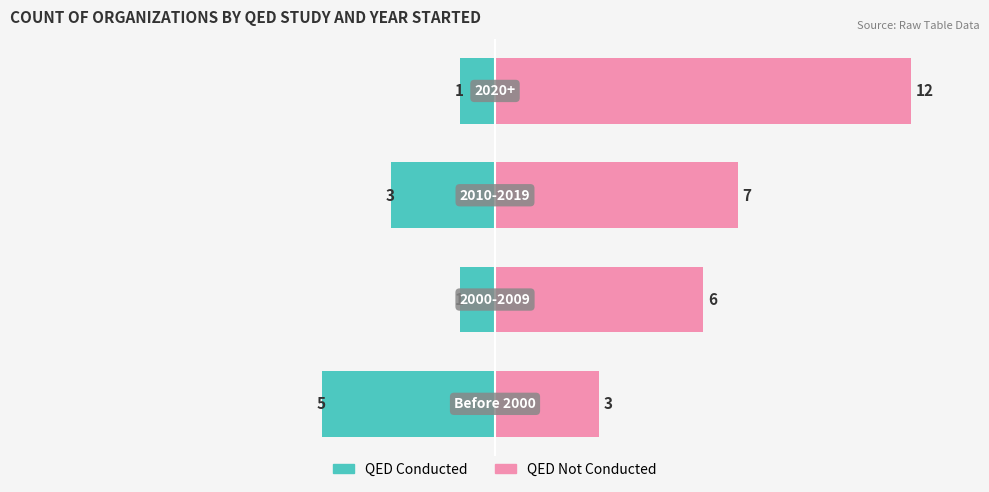

Reading left to right, what are all the values shown in this chart?

QED Conducted: 0=-5	1=-1	2=-3	3=-1
QED Not Conducted: 0=3	1=6	2=7	3=12